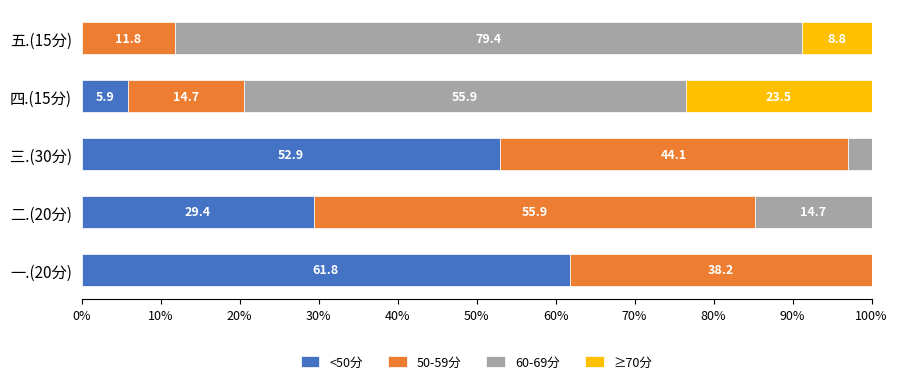

What is the total value across all series at 四.(15分)?

100.0